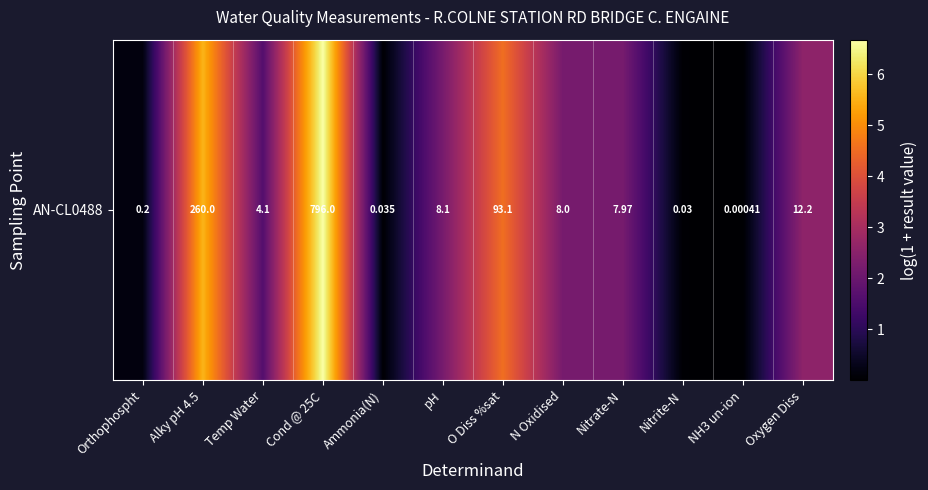

Is it true that the value at Cond @ 25C is 6.7?

True